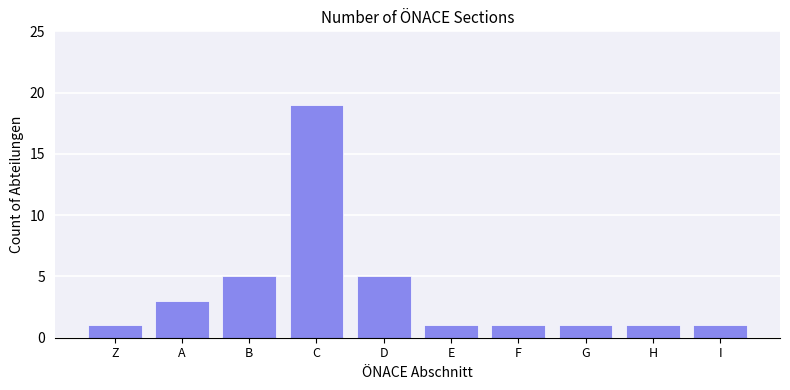

Between B and I, which is larger?

B